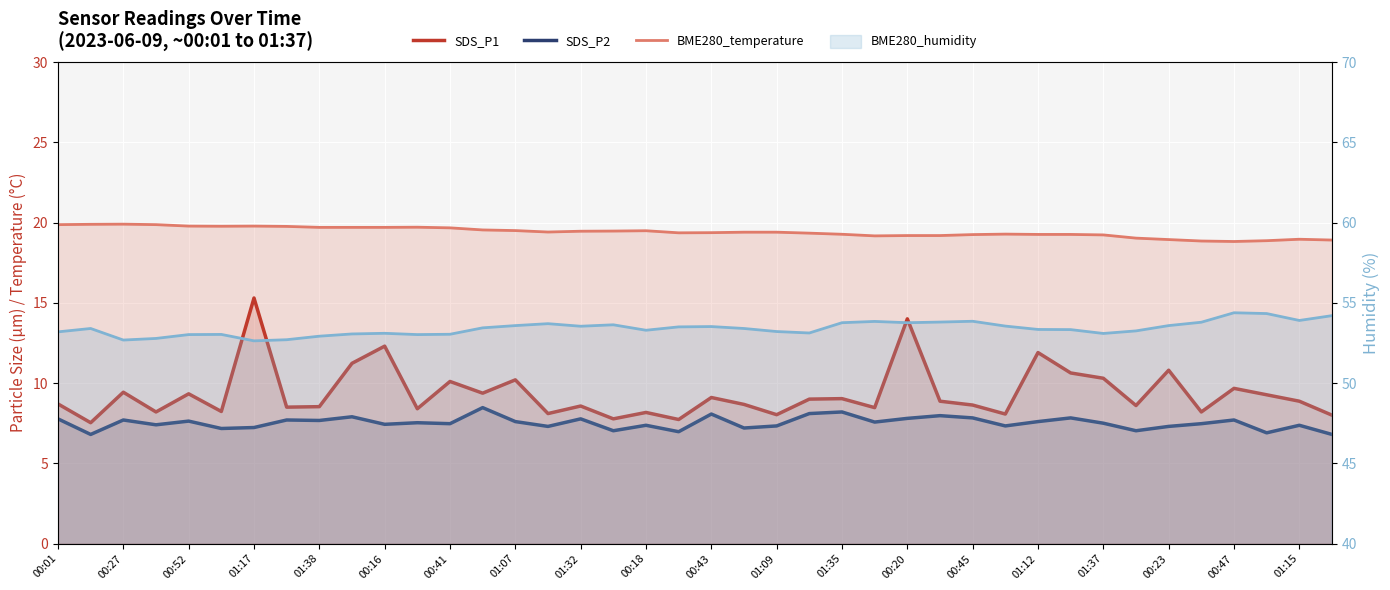

What is the sum of all SDS_P1 values?

373.8